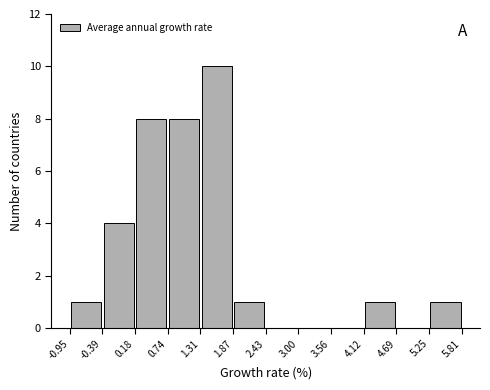

Reading left to right, transcribe this chart: for each bar, give the range it covers on the x-axis and its height. The values are not printed on the chart, so give them approximately, as read against the axis.

-0.95 to -0.39: 1
-0.39 to 0.18: 4
0.18 to 0.74: 8
0.74 to 1.31: 8
1.31 to 1.87: 10
1.87 to 2.43: 1
2.43 to 3.00: 0
3.00 to 3.56: 0
3.56 to 4.12: 0
4.12 to 4.69: 1
4.69 to 5.25: 0
5.25 to 5.81: 1